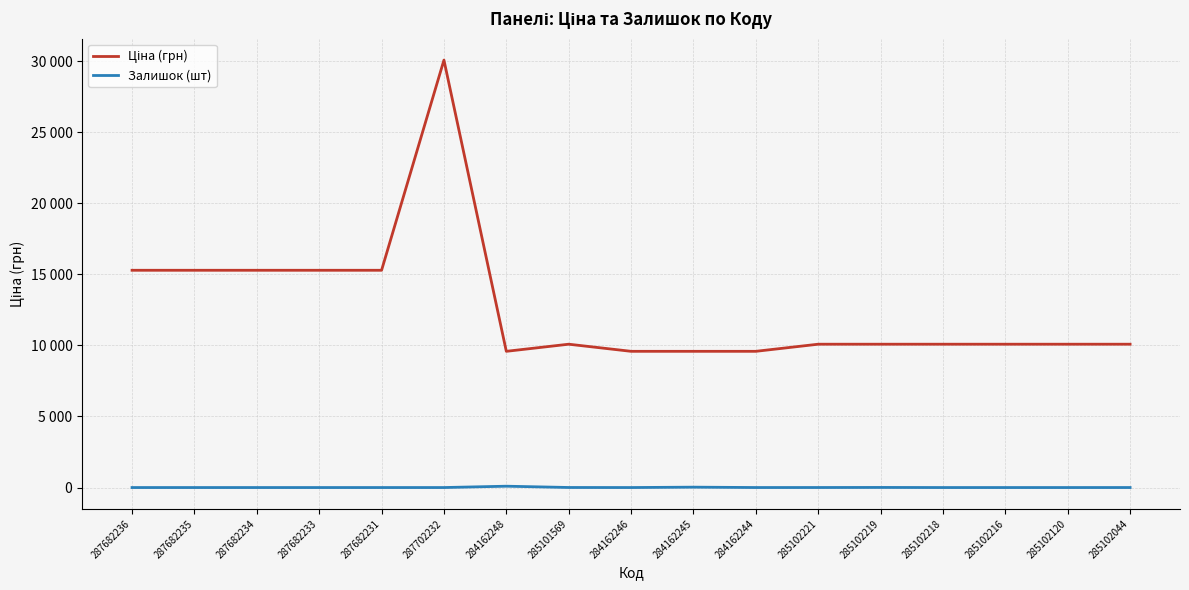

The Залишок (шт) series shows -53.8 at 287682236. True or false?

False